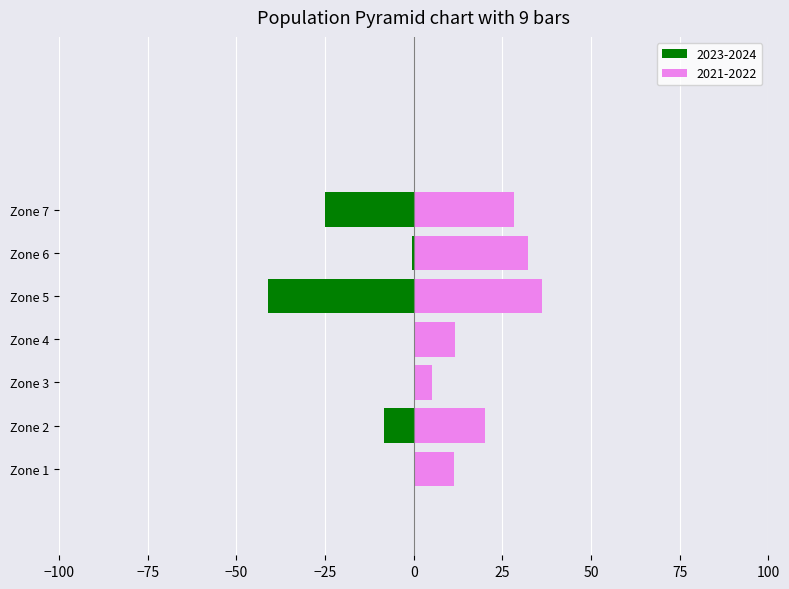

What is the maximum value shown in the chart?

36.1